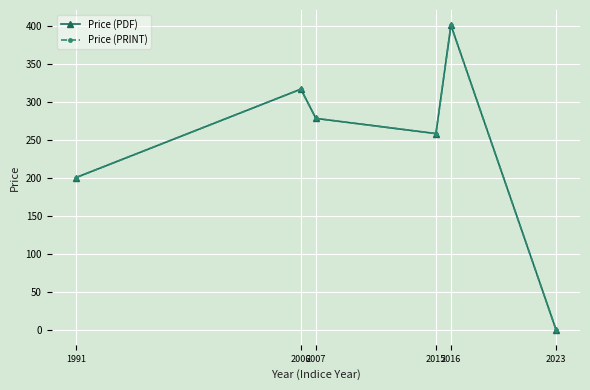

At which label is Price (PDF) closest to 200?

1991